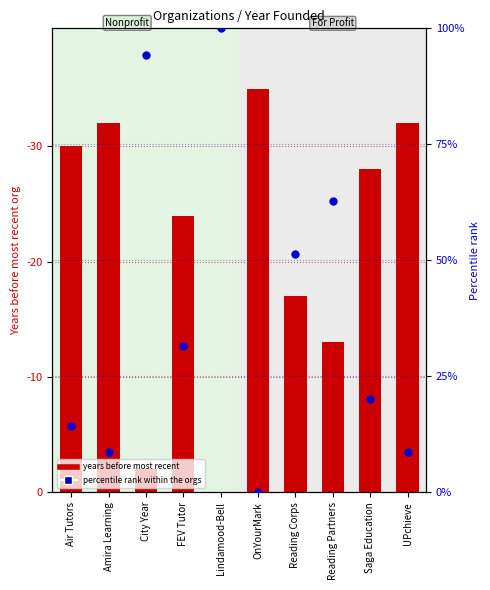

What is the total value across all series at FEV Tutor?

44.6